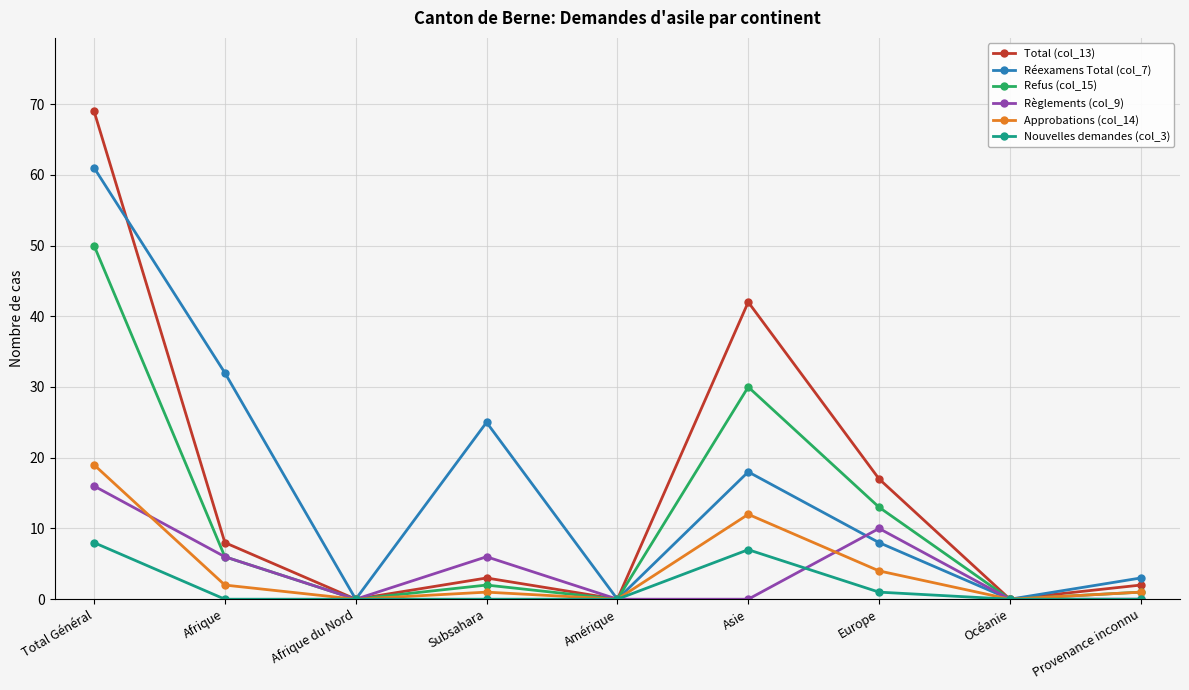

Reading left to right, transcribe all the data shown in this chart.

Total (col_13): 69	8	0	3	0	42	17	0	2
Réexamens Total (col_7): 61	32	0	25	0	18	8	0	3
Refus (col_15): 50	6	0	2	0	30	13	0	1
Règlements (col_9): 16	6	0	6	0	0	10	0	0
Approbations (col_14): 19	2	0	1	0	12	4	0	1
Nouvelles demandes (col_3): 8	0	0	0	0	7	1	0	0